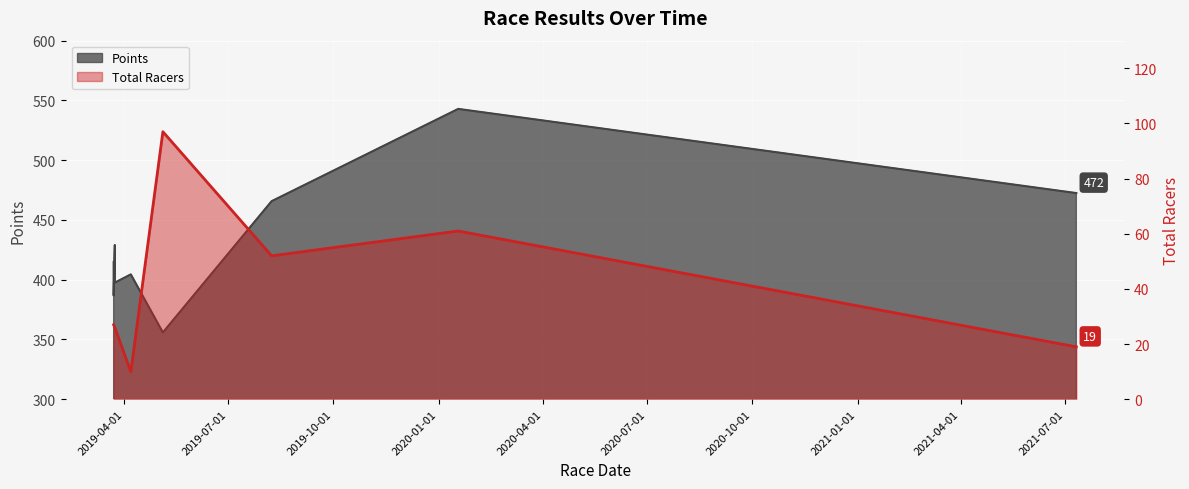

Where is the first local maximum for Points?

2019-03-24